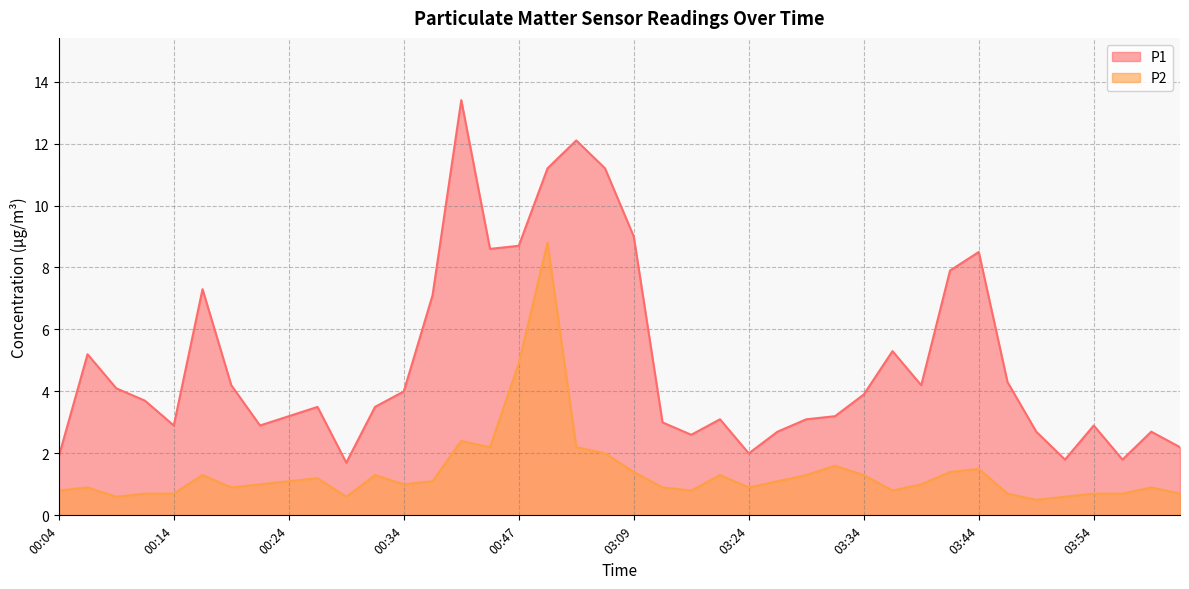

True or false: P2 and P1 cross at least once.

False